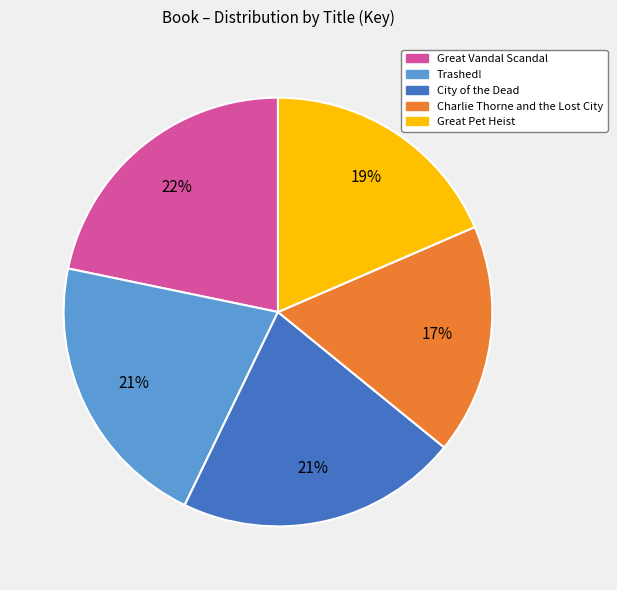

How many slices are in this pie chart?

5